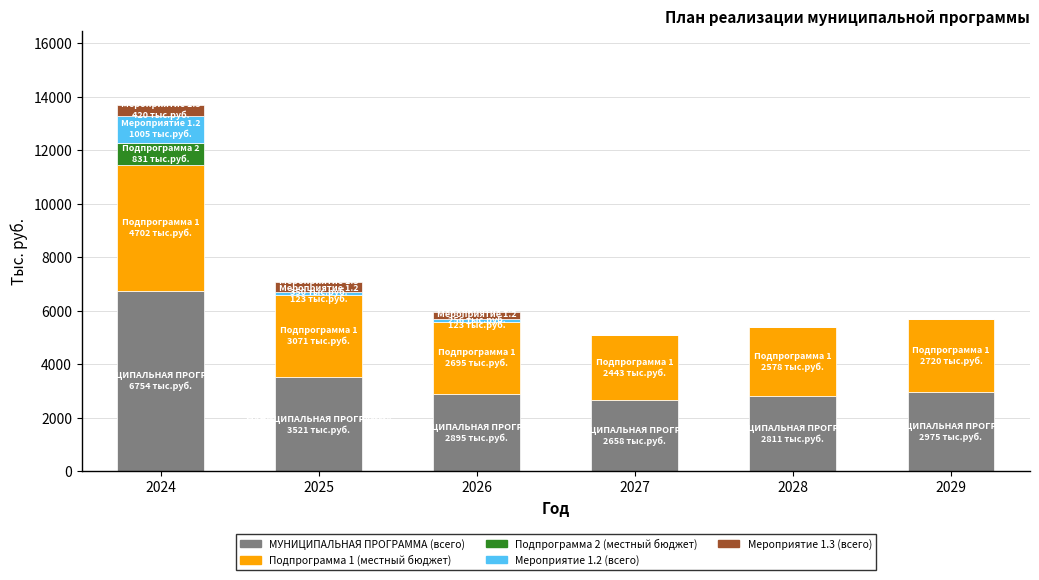

The value of МУНИЦИПАЛЬНАЯ ПРОГРАММА (всего) at 2025 is 6183.6. True or false?

False